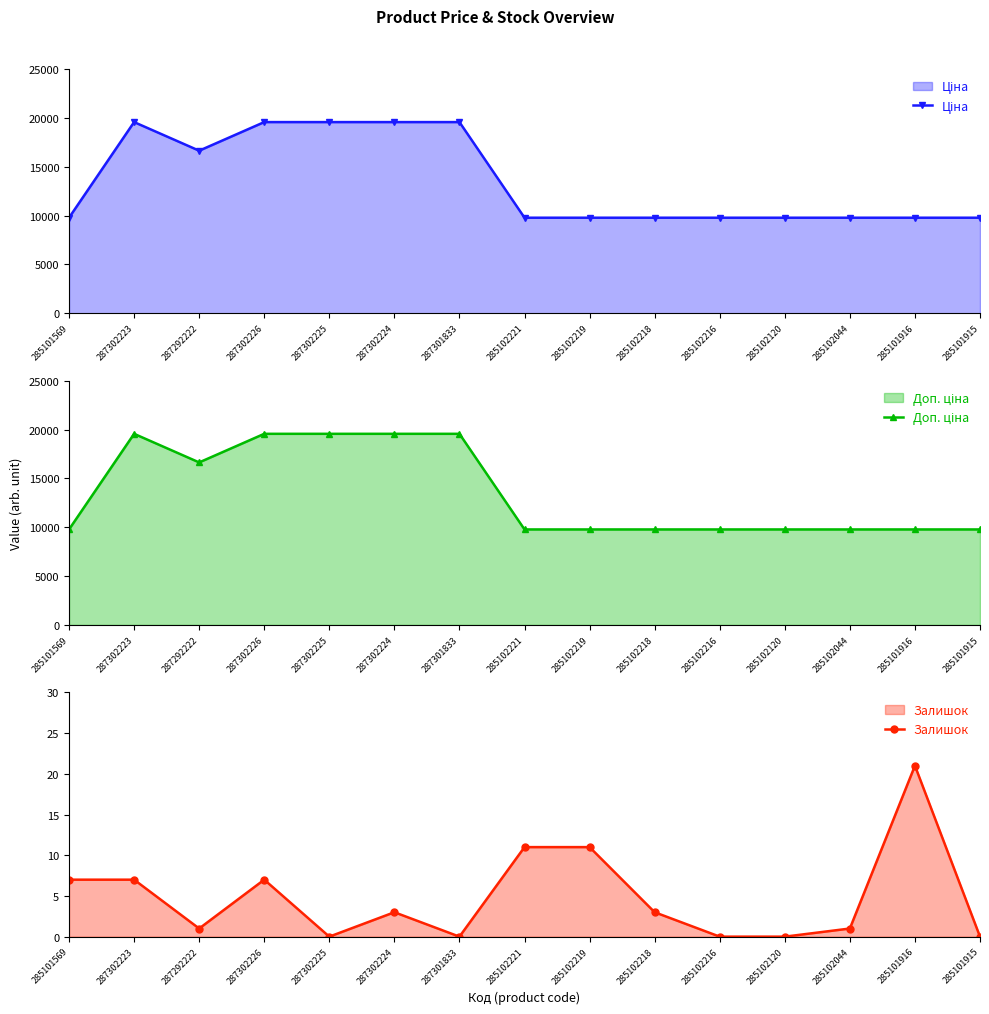

What is the total value across all series at 285102218?

19554.0